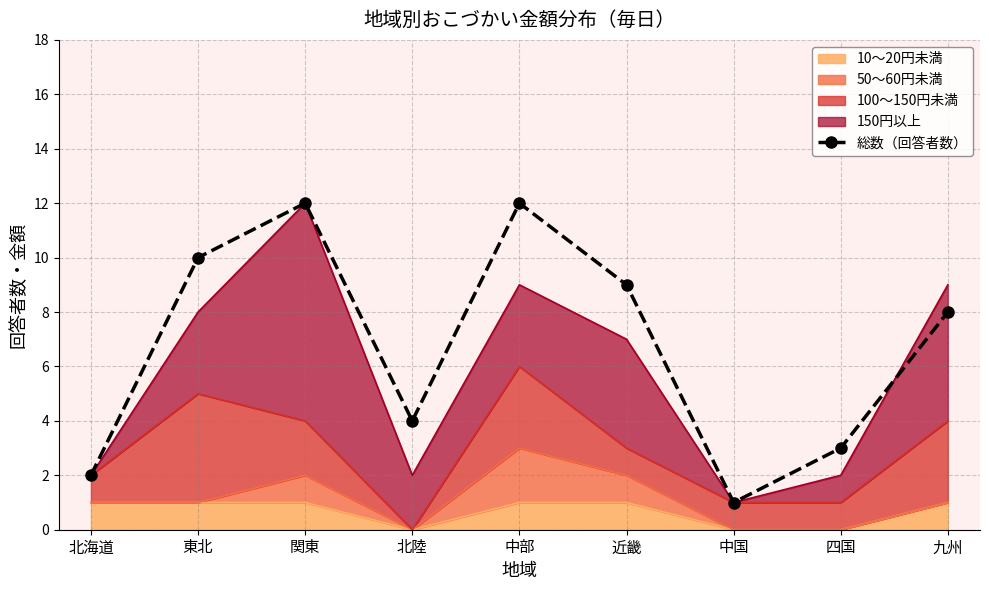

What is the ratio of the value at 北海道 to the value at 北陸?

0.5